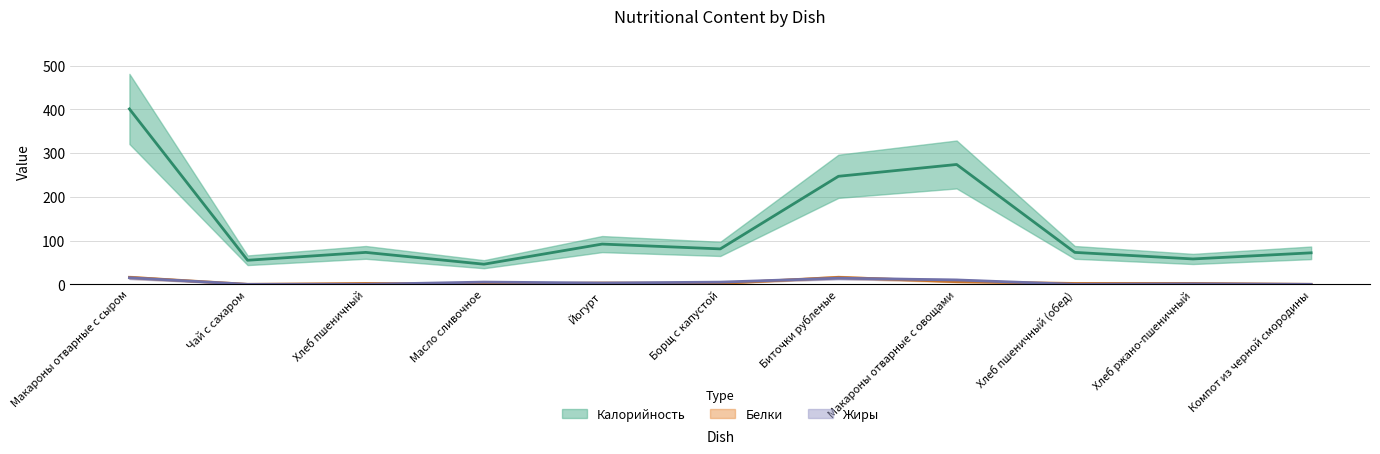

At which label does Белки first exceed 2?

Макароны отварные с сыром